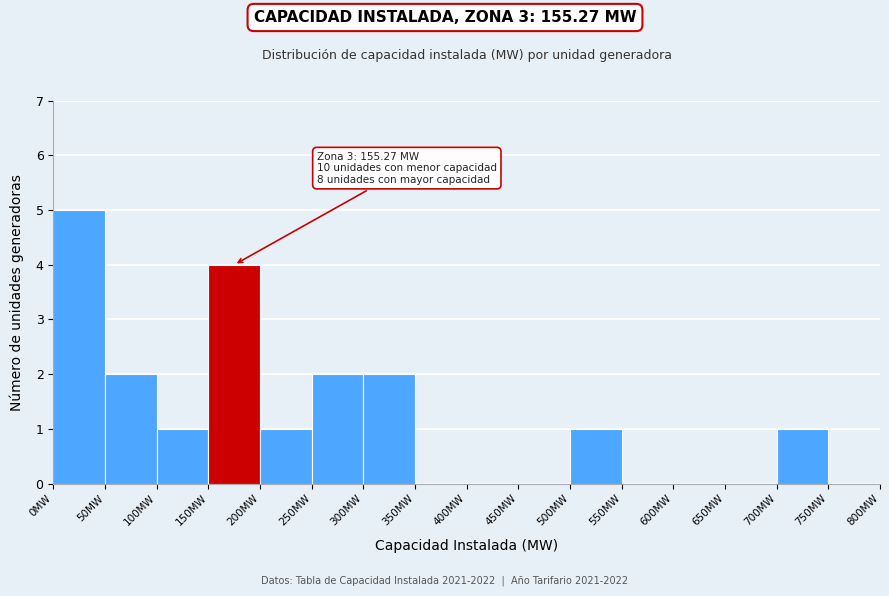

Which range on the x-axis has the tallest bar?

0 to 50